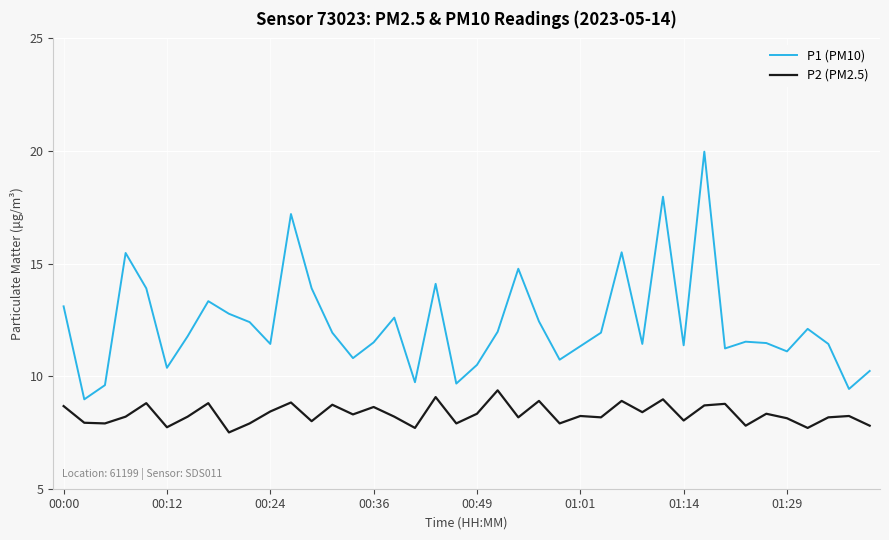

Which series has the largest total across all categories?

P1 (PM10)